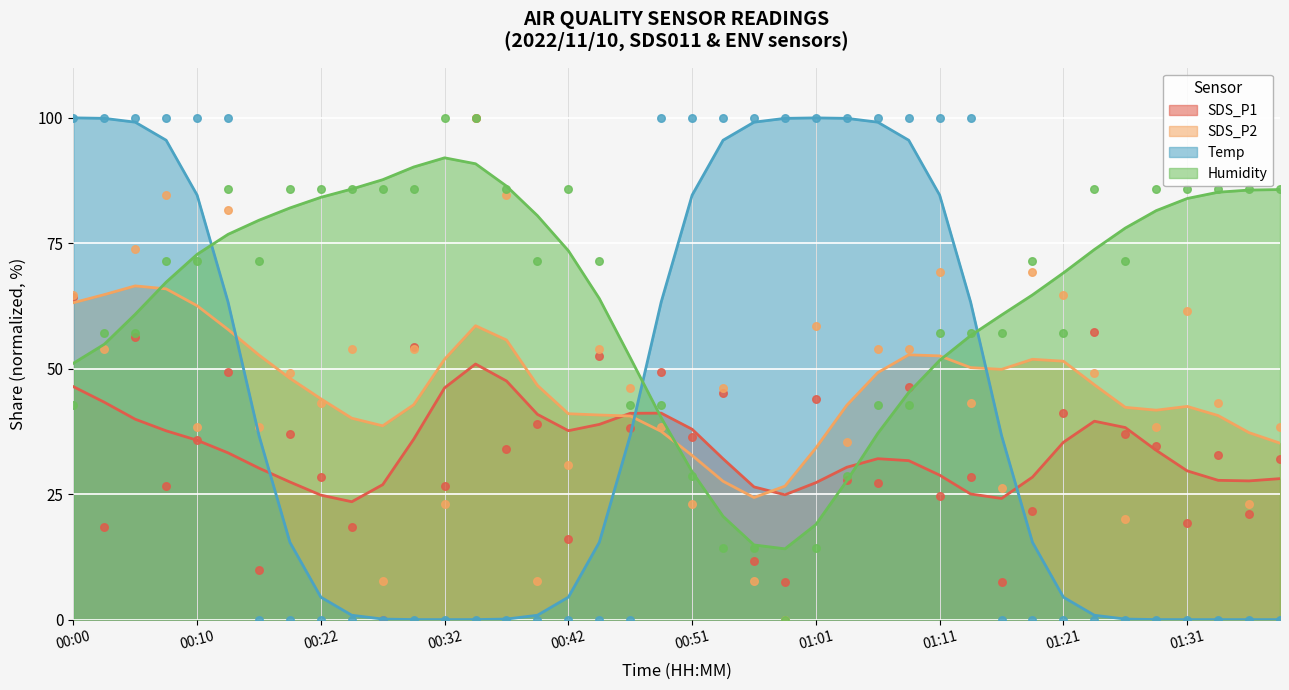

How many intersections are there between Temp and Humidity?

3